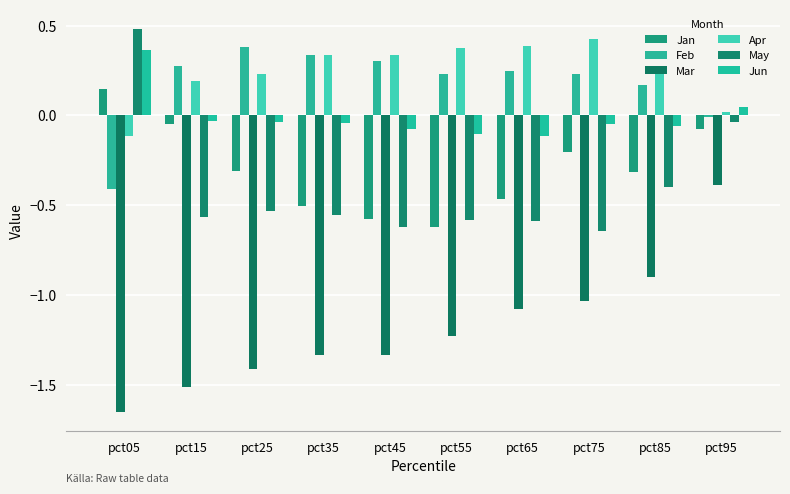

True or false: Apr has a value of 0.4 at pct65.

True